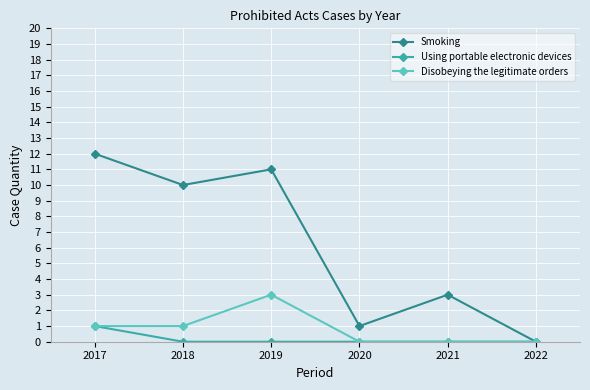

Read the Disobeying the legitimate orders value at 2017.

1